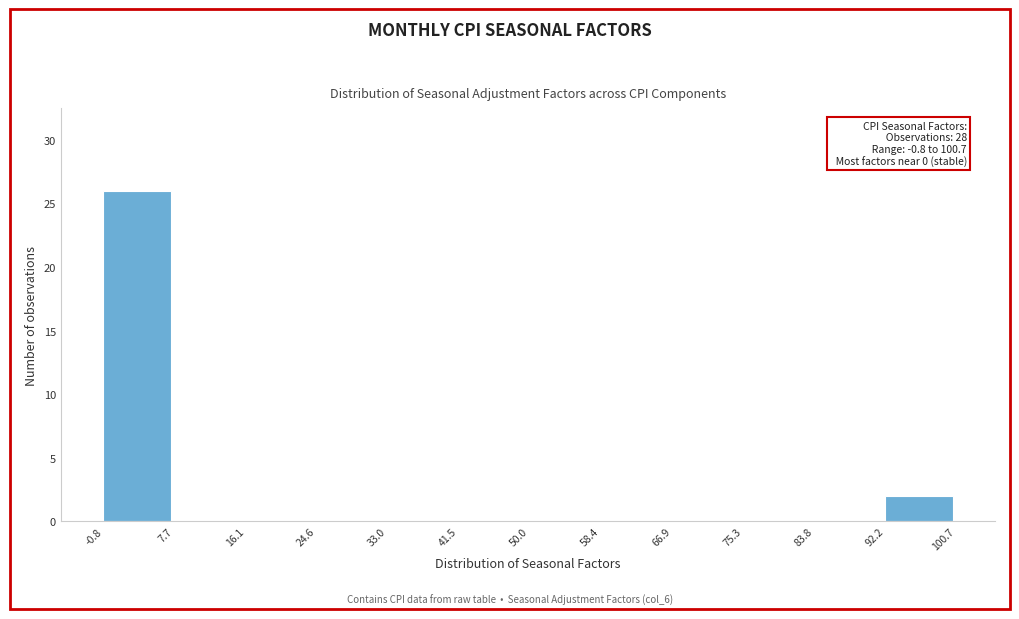

Over which range of the x-axis is the bar tallest?

-0.8 to 7.7